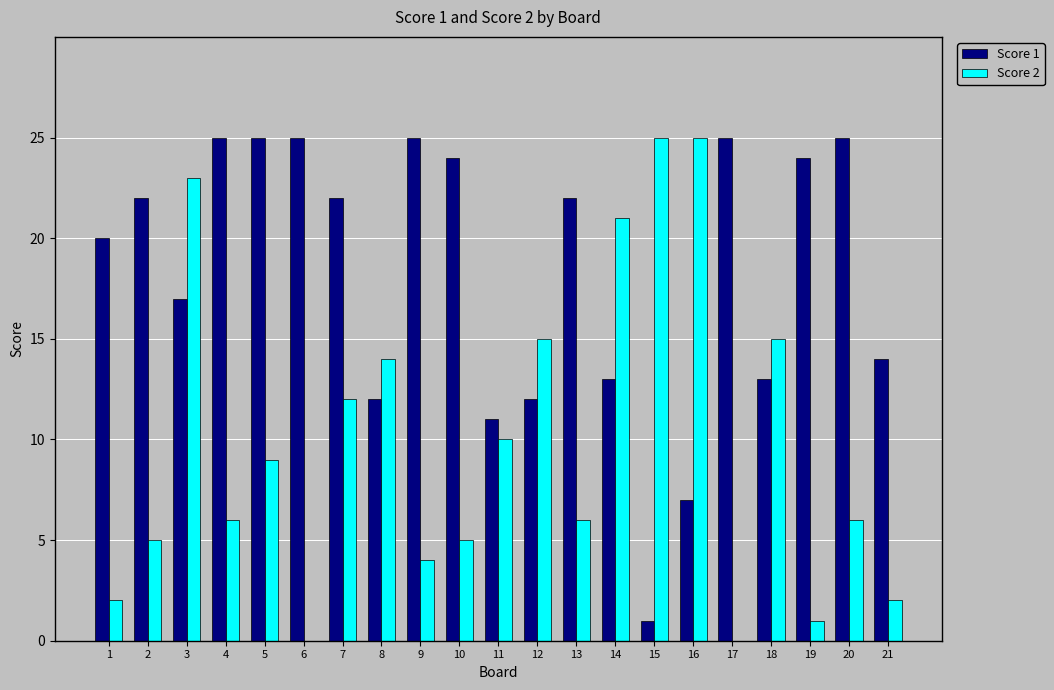

What is the maximum value shown in the chart?

25